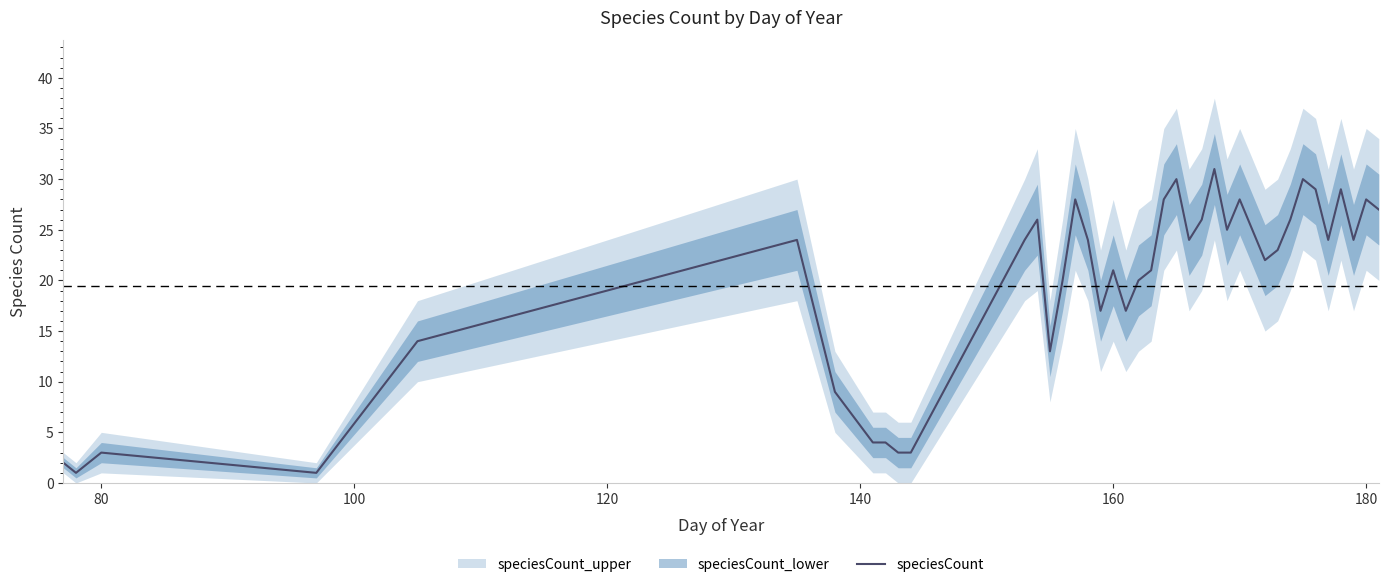

What is the sum of all values?

778